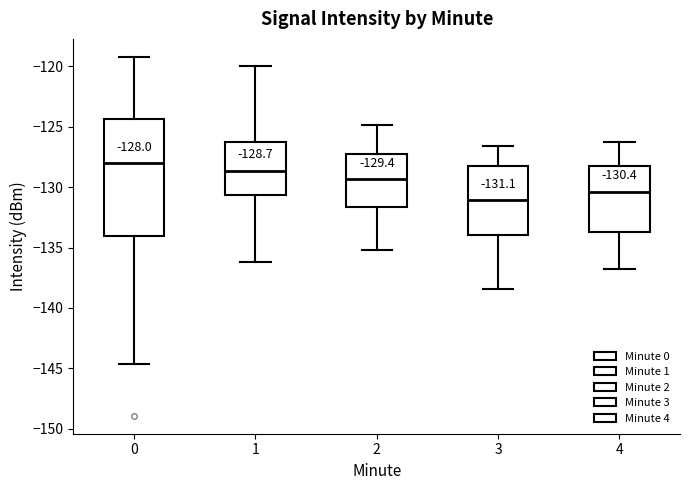

Which box is the tallest, from its lower edge to its upper edge?

0